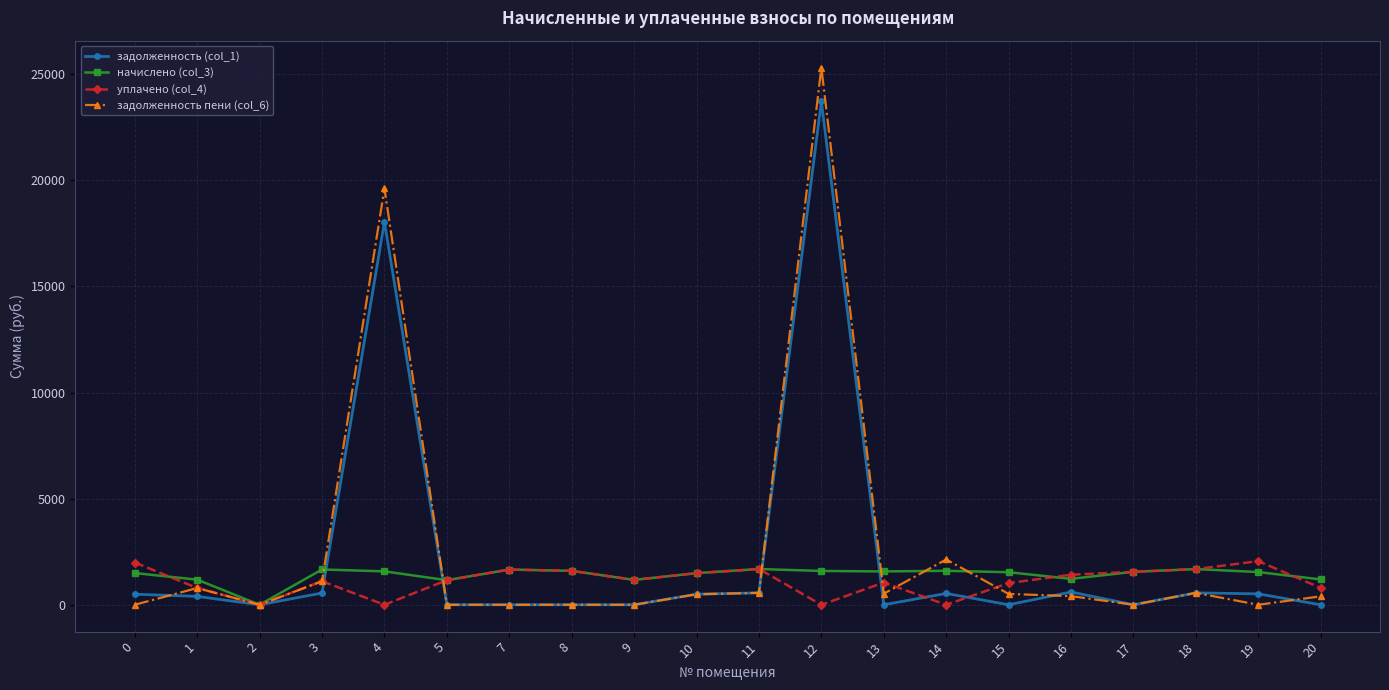

Which series has the widest spread of values?

задолженность пени (col_6)